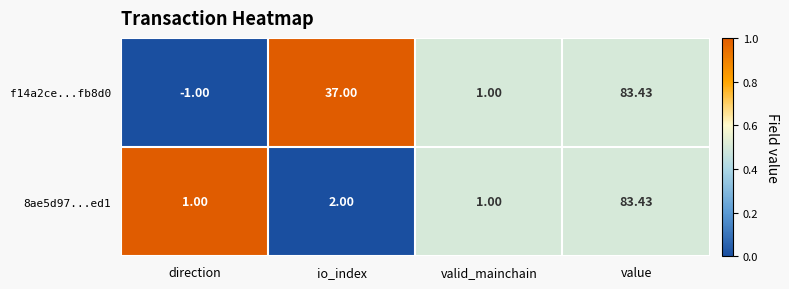

At which category does the chart reach its peak across all series?

value